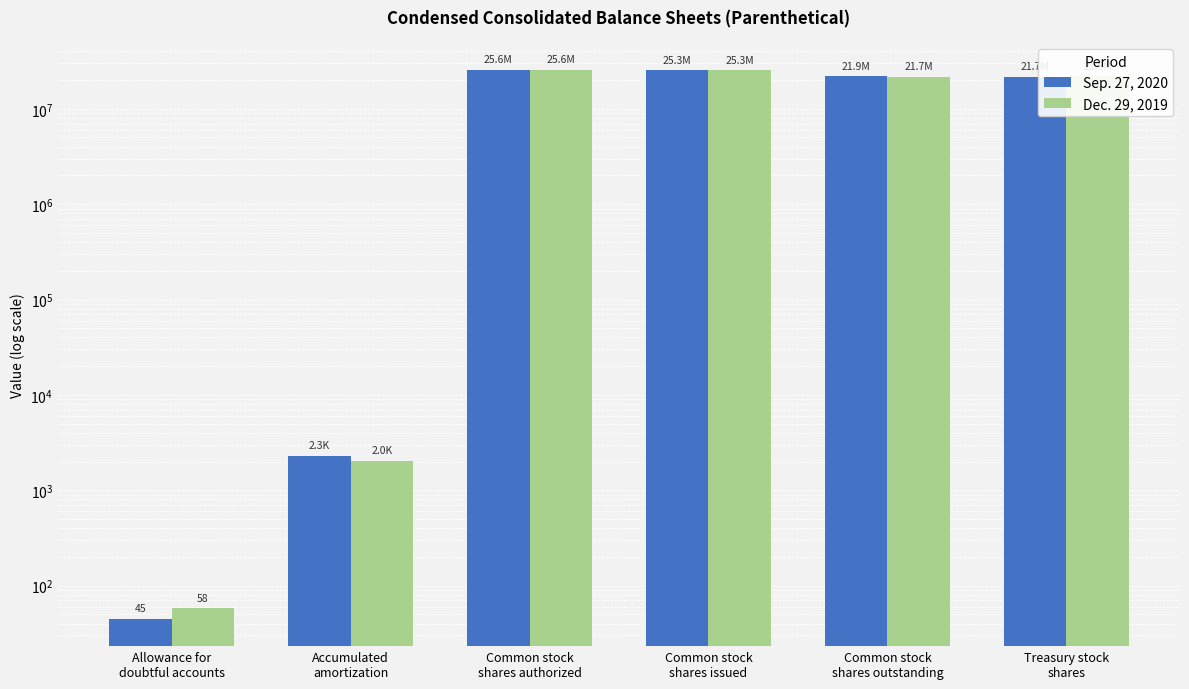

Count the number of categories in the chart.

6